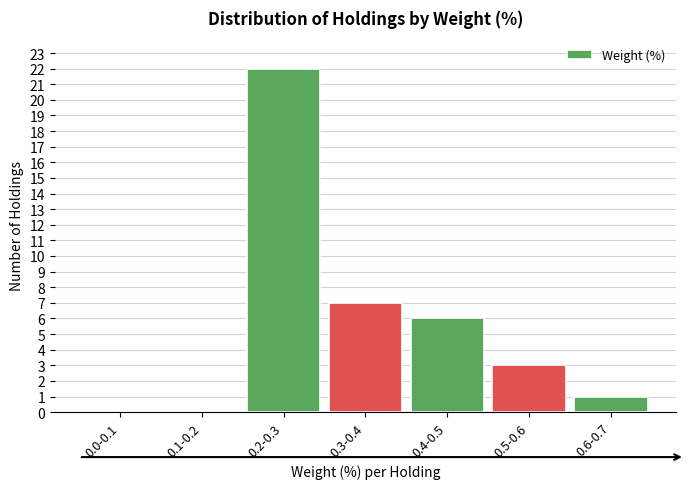

Reading right to left, extract all data points from this chart.

0.6-0.7=1	0.5-0.6=3	0.4-0.5=6	0.3-0.4=7	0.2-0.3=22	0.1-0.2=0	0.0-0.1=0